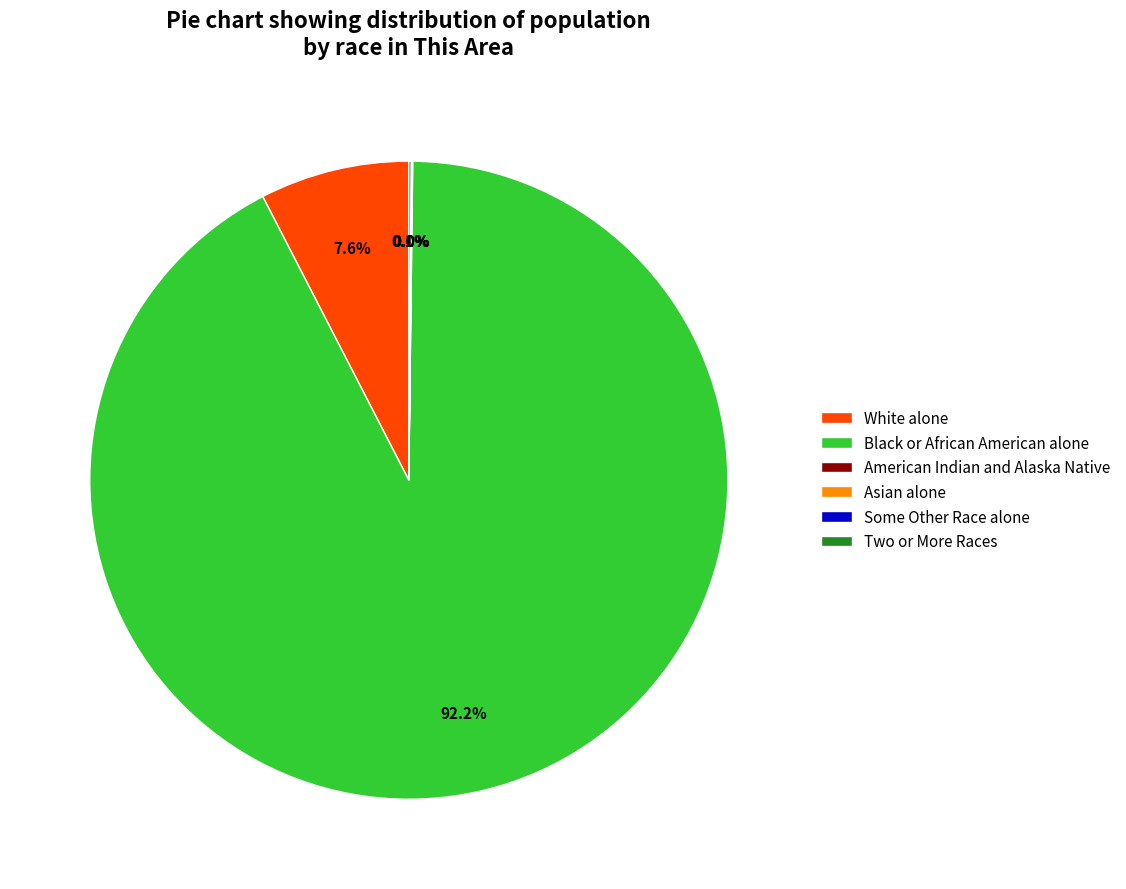

What percentage is NOT represented by White alone?

92.4%